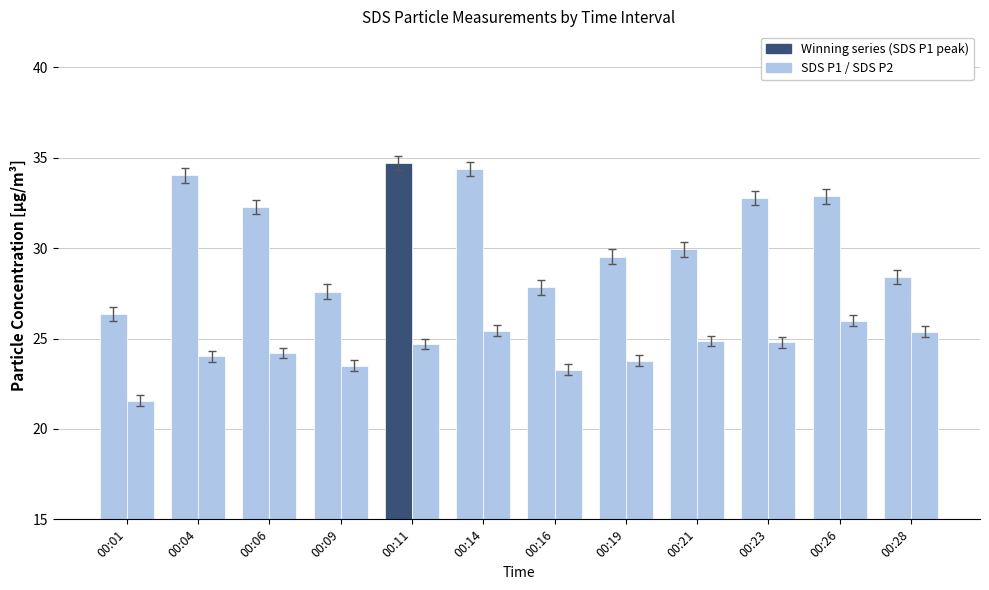

What is the difference between the maximum and minimum values in the SDS P1 series?

8.4